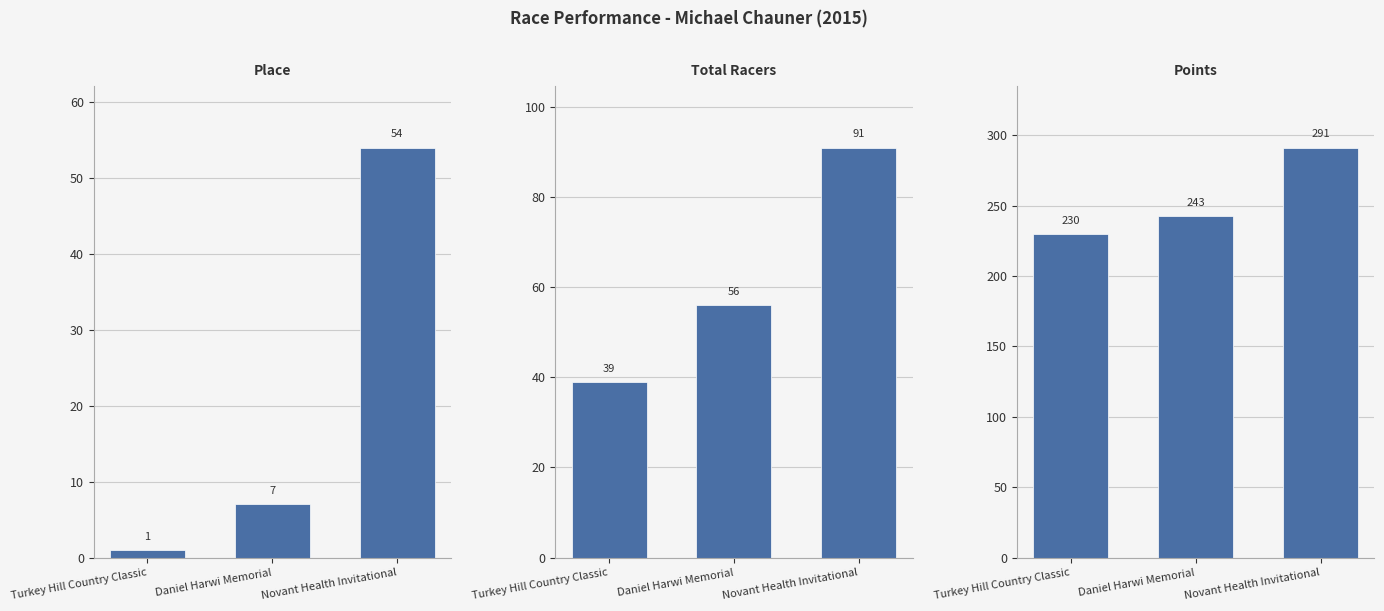

How many data points in Place are less than 7?

1